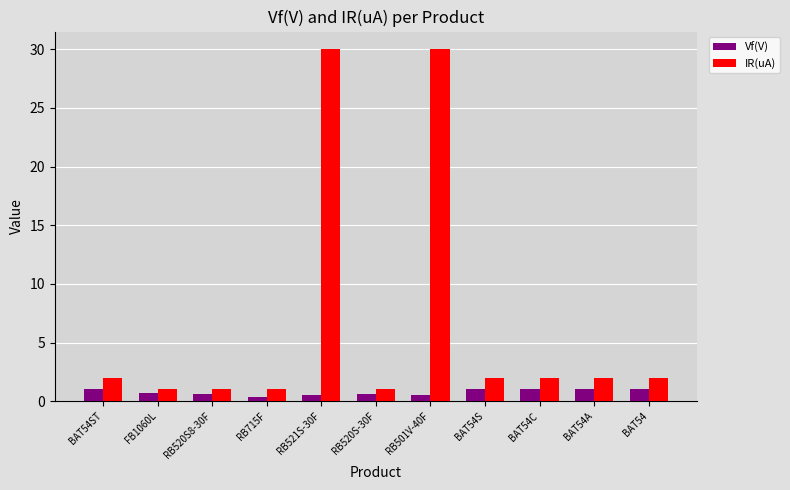

What is the label of the 11th bar from the left?

BAT54